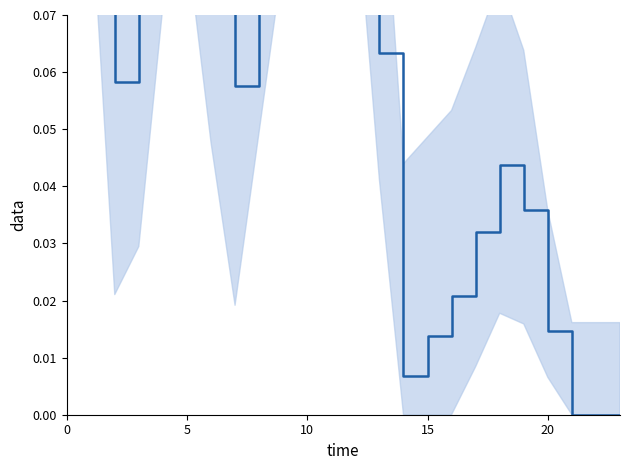

What is the greatest value displayed?

0.2